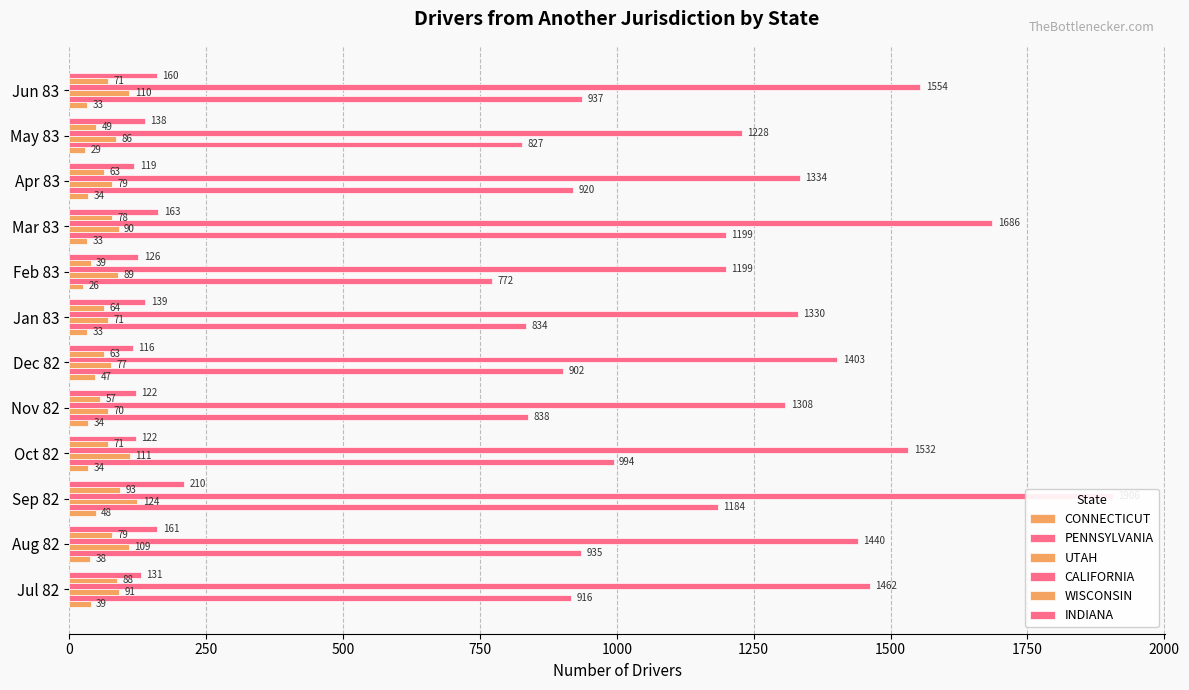

How many groups of bars are there?

12